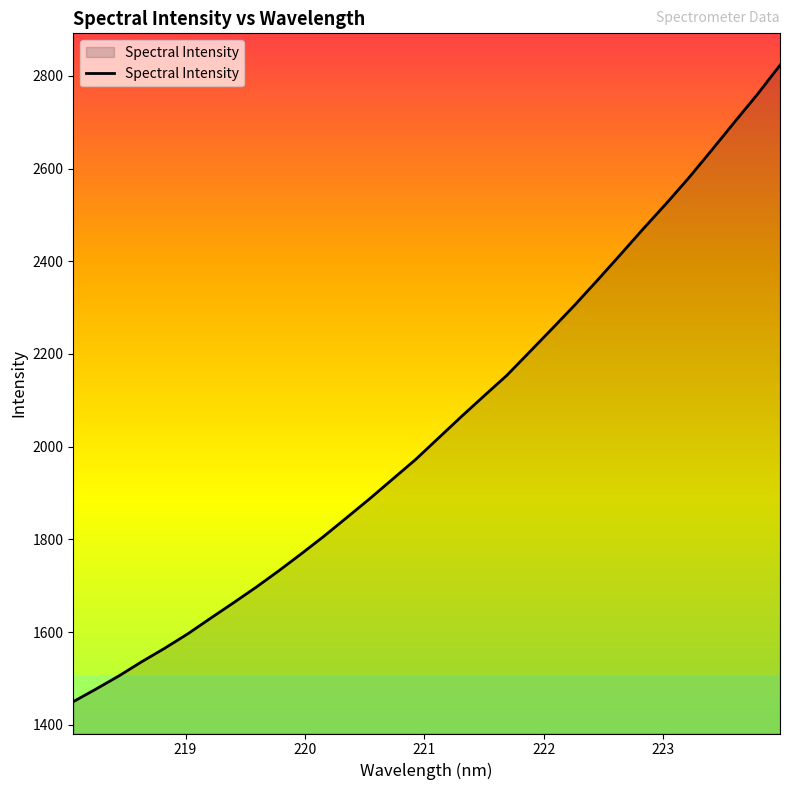

What is the sum of all values?

65448.0